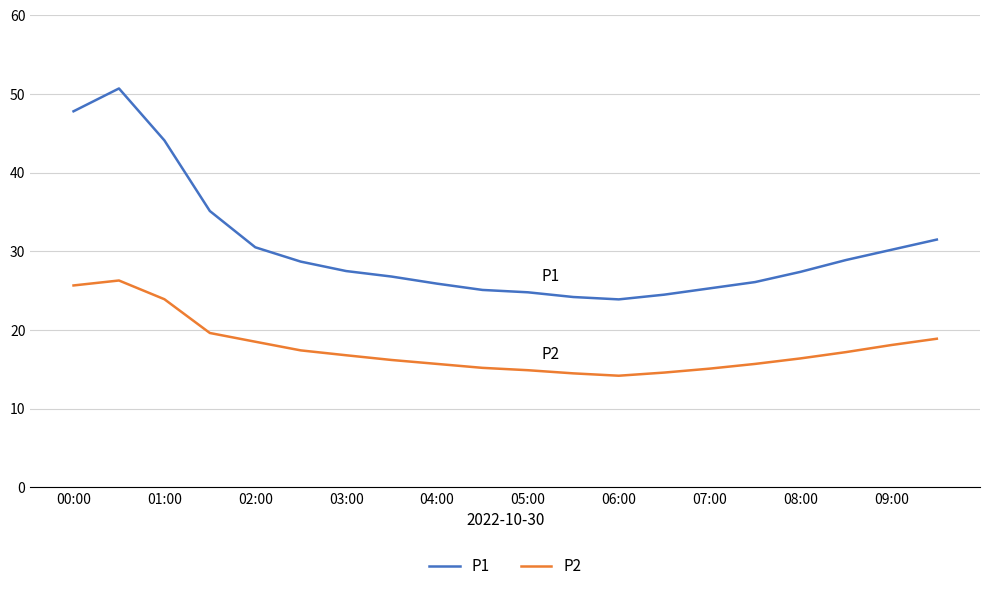

True or false: P2 and P1 cross at least once.

False